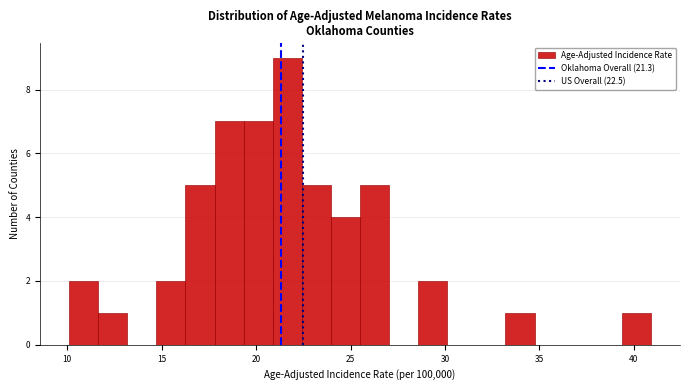

Read against the x-axis, roughly where is the centre of the tallest bar?

21.5